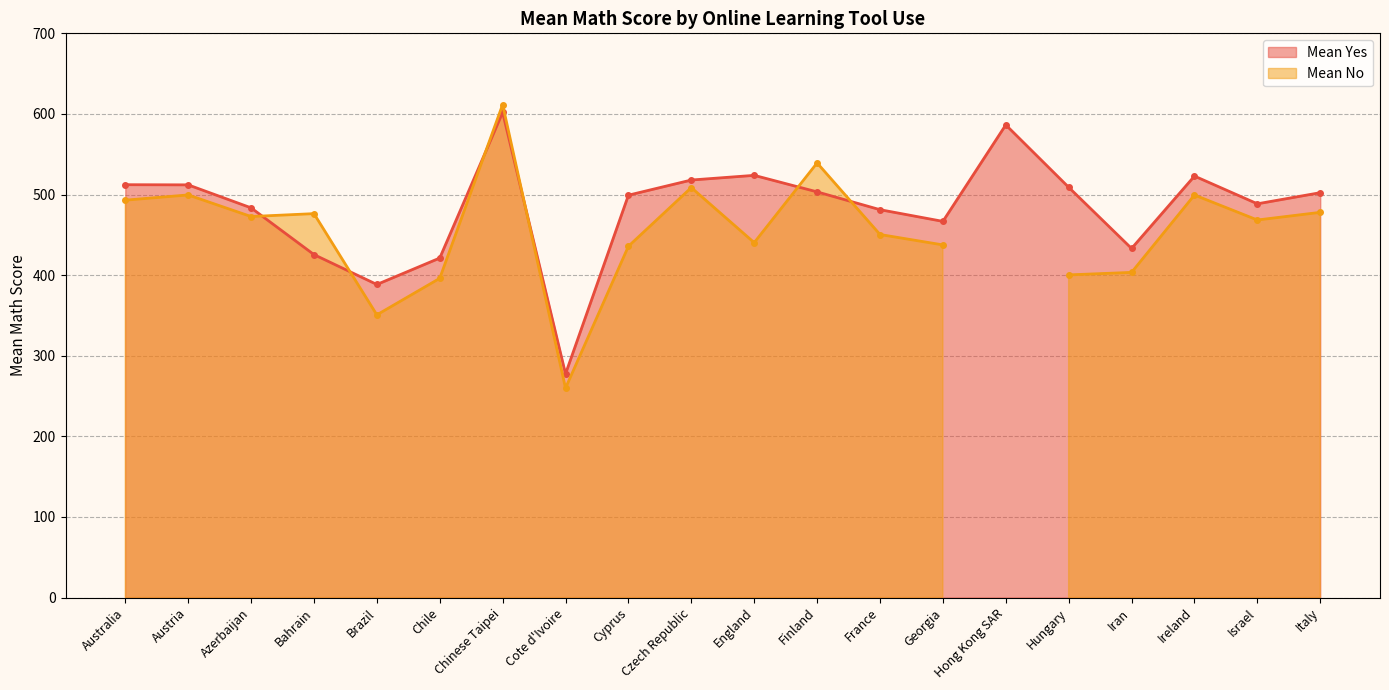

The value at Italy is 502.3. True or false?

True